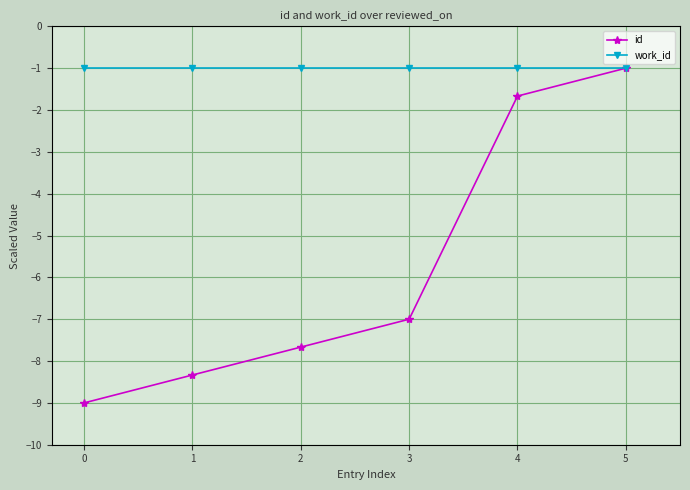

What is the total value across all series at 0?

-10.0